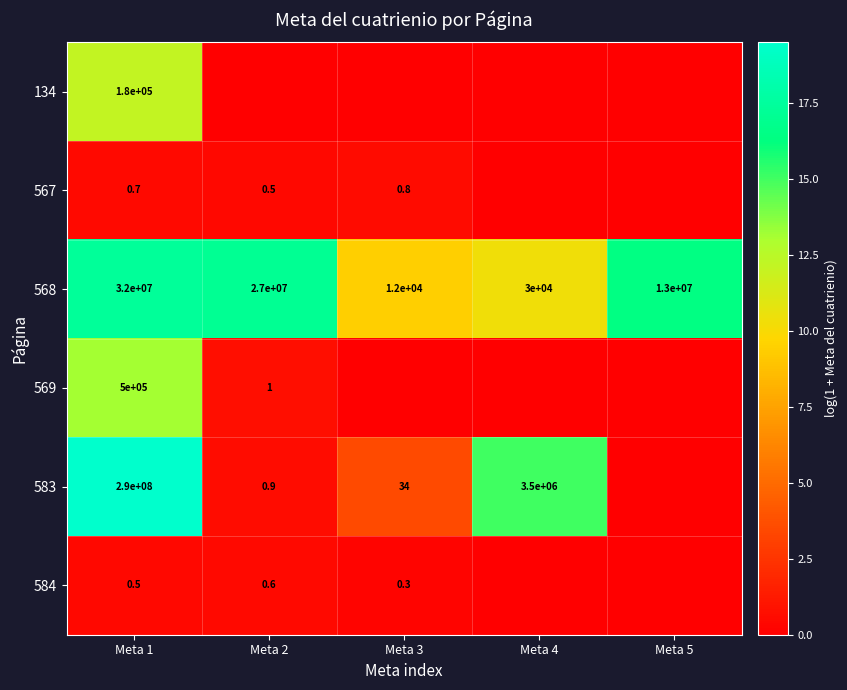

The 583 series shows 1.4 at Meta 3. True or false?

False